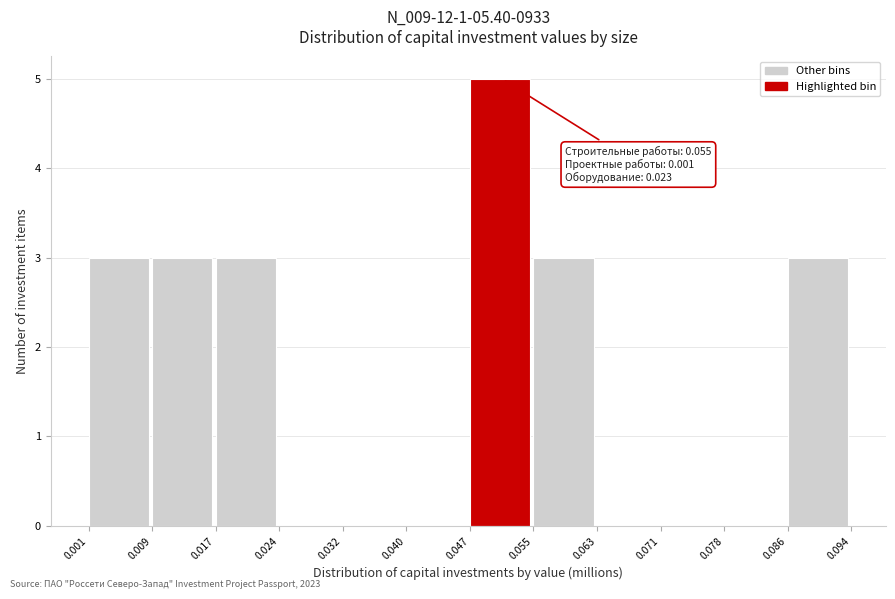

Over which range of the x-axis is the bar tallest?

0.047 to 0.055